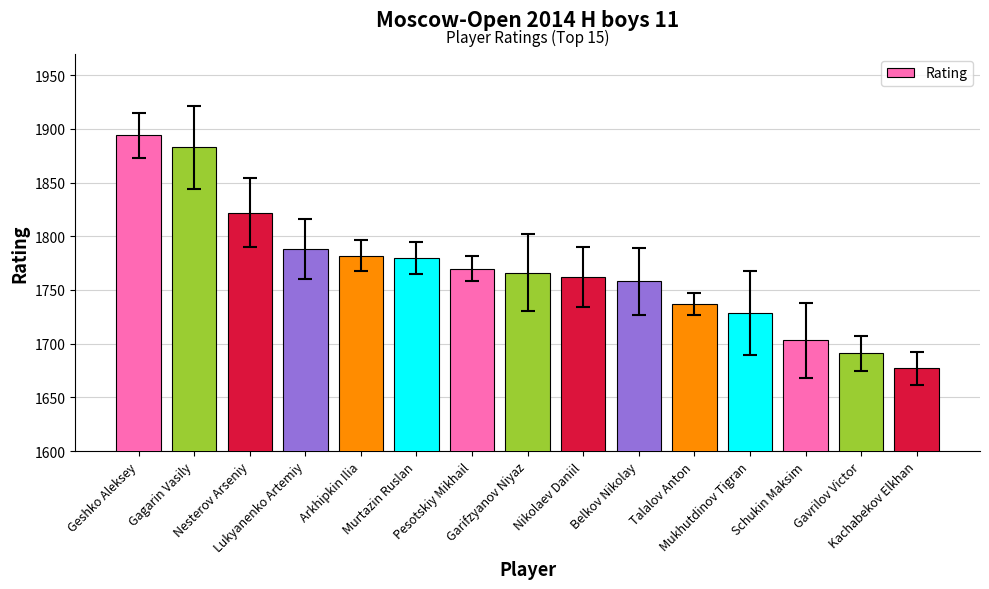

Count the number of data series in this chart.

1